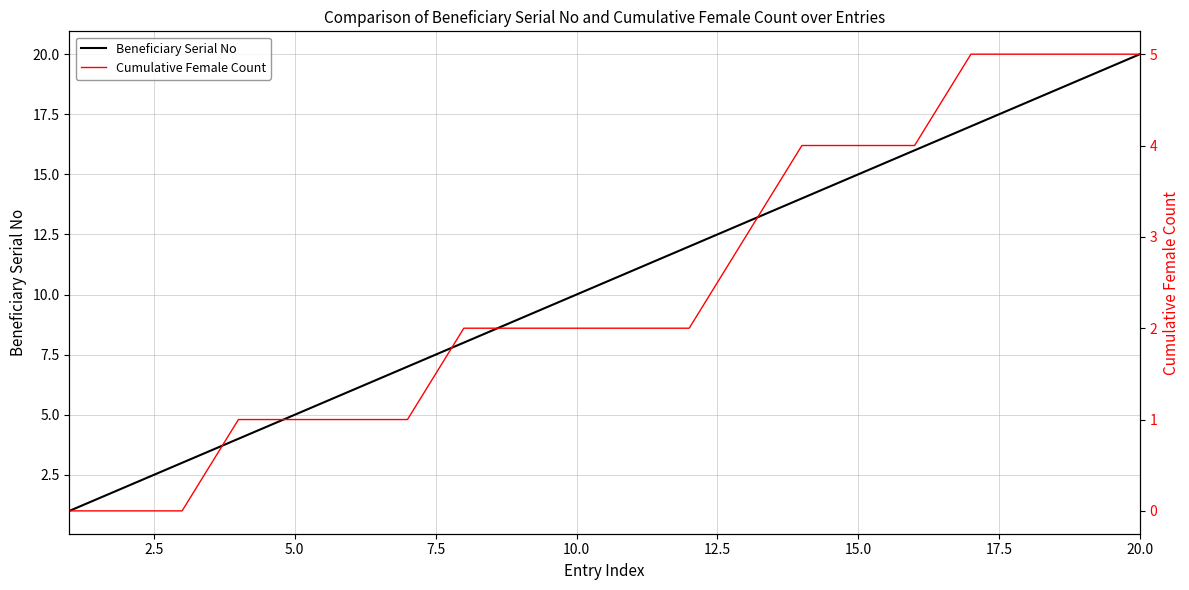

Which category has the highest value in the Beneficiary Serial No series?

20.0